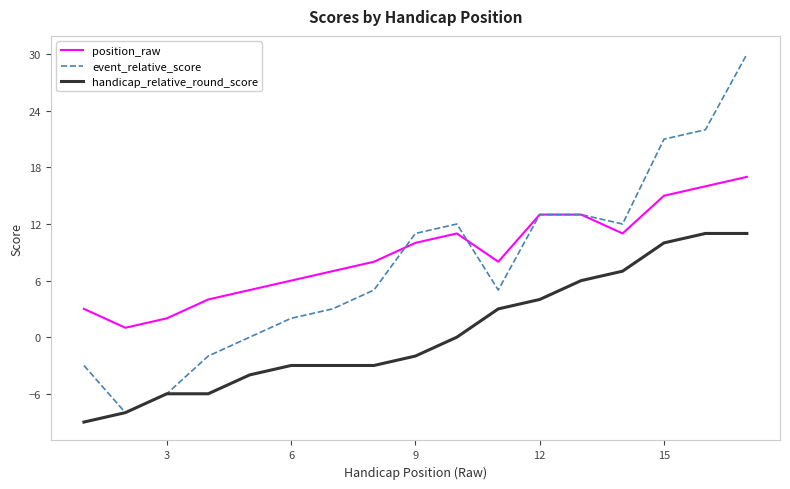

List the series in order of their peak value, highest first.

event_relative_score, position_raw, handicap_relative_round_score